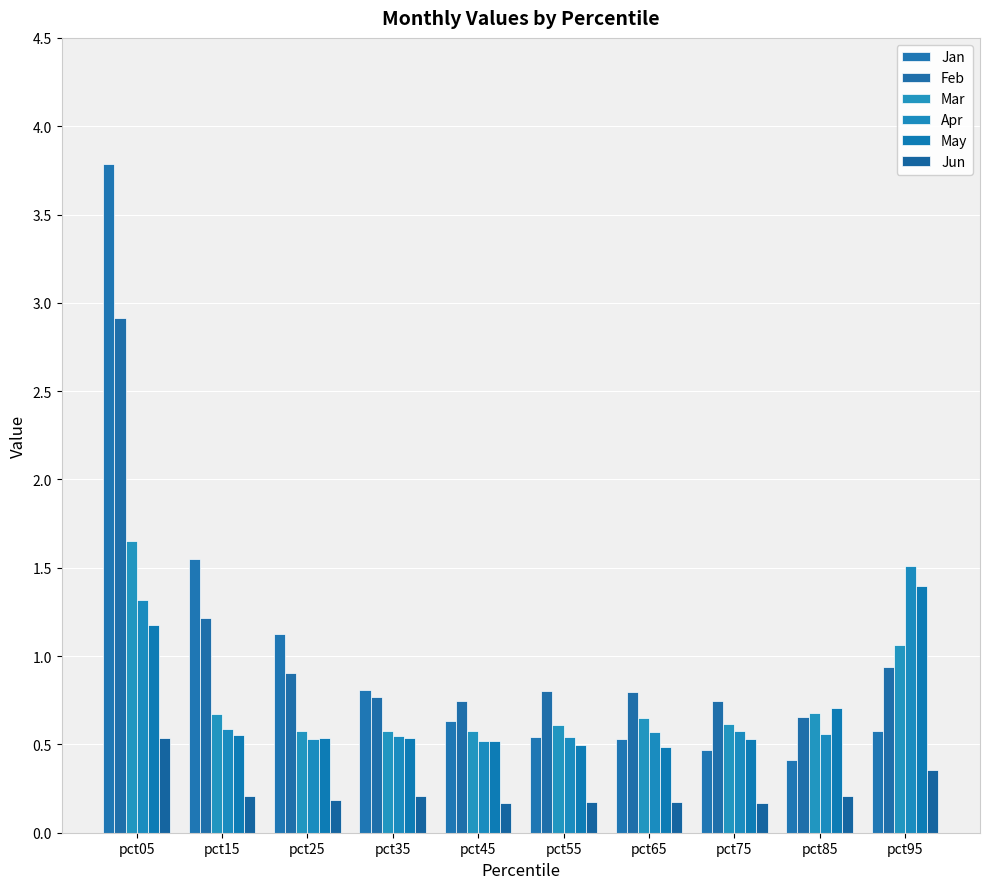

Which series has the largest range (max minus min)?

Jan